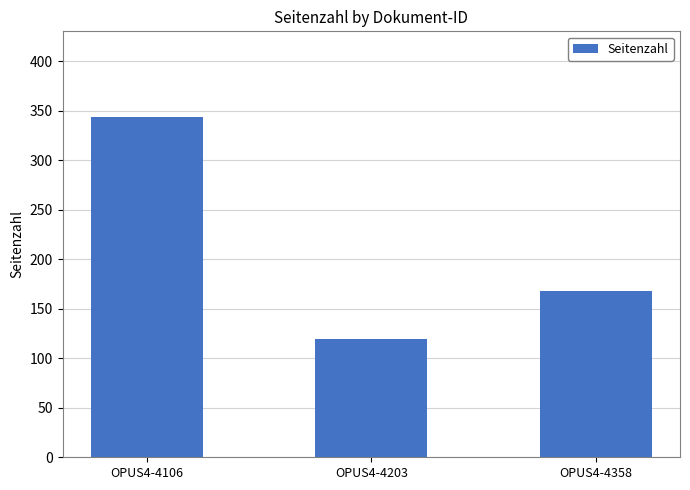

Reading right to left, extract all data points from this chart.

168	119	344